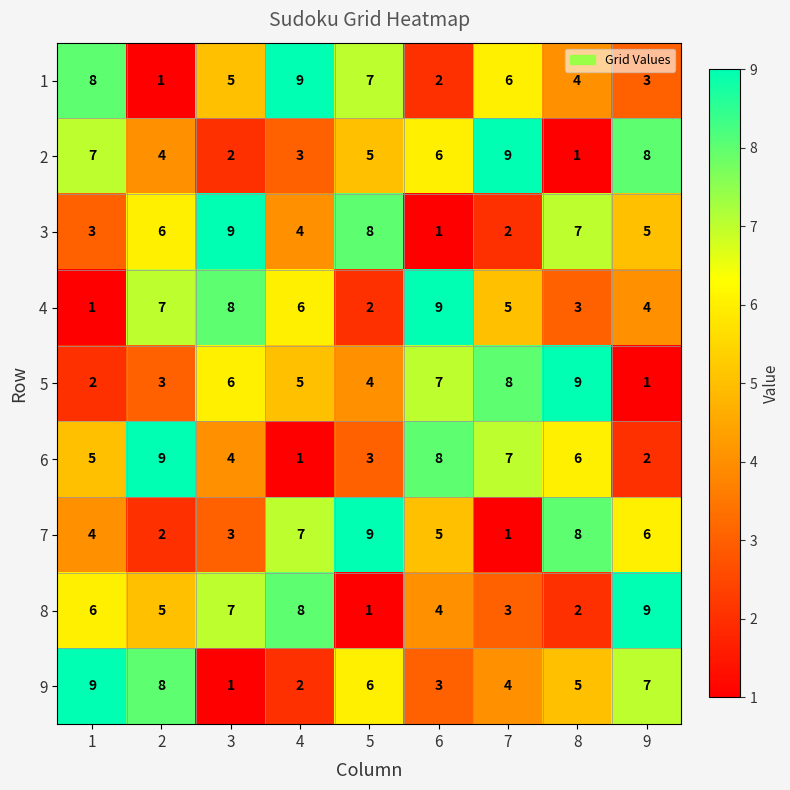

What is the spread (max minus min) of values at 9?

8